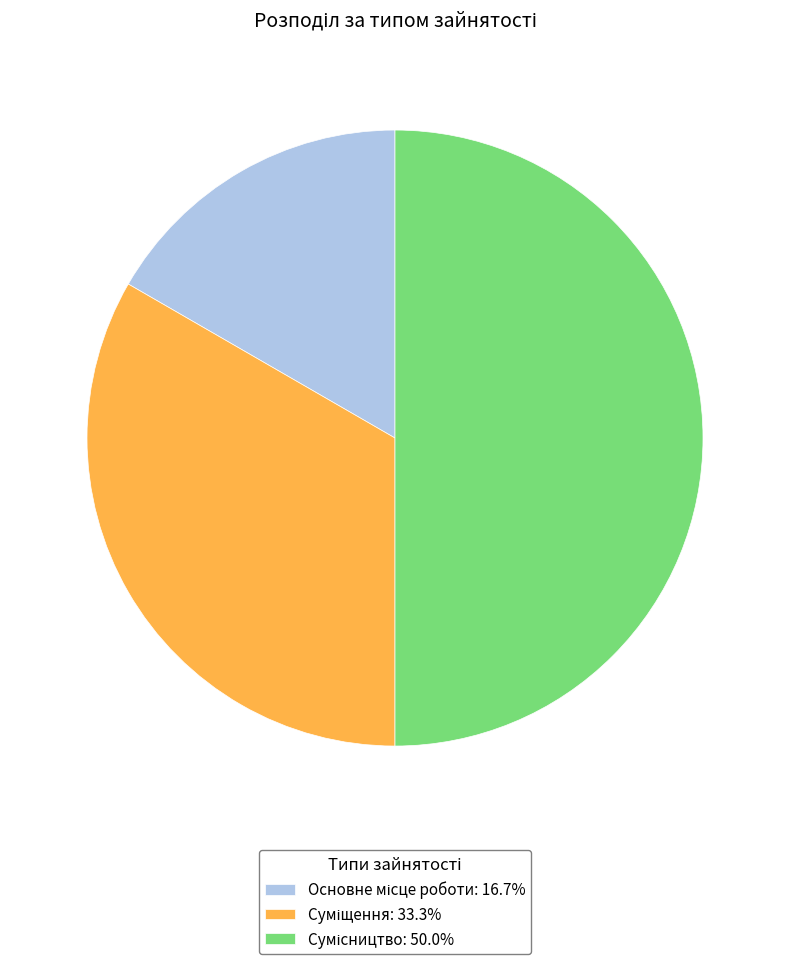

How many segments does this pie chart have?

3